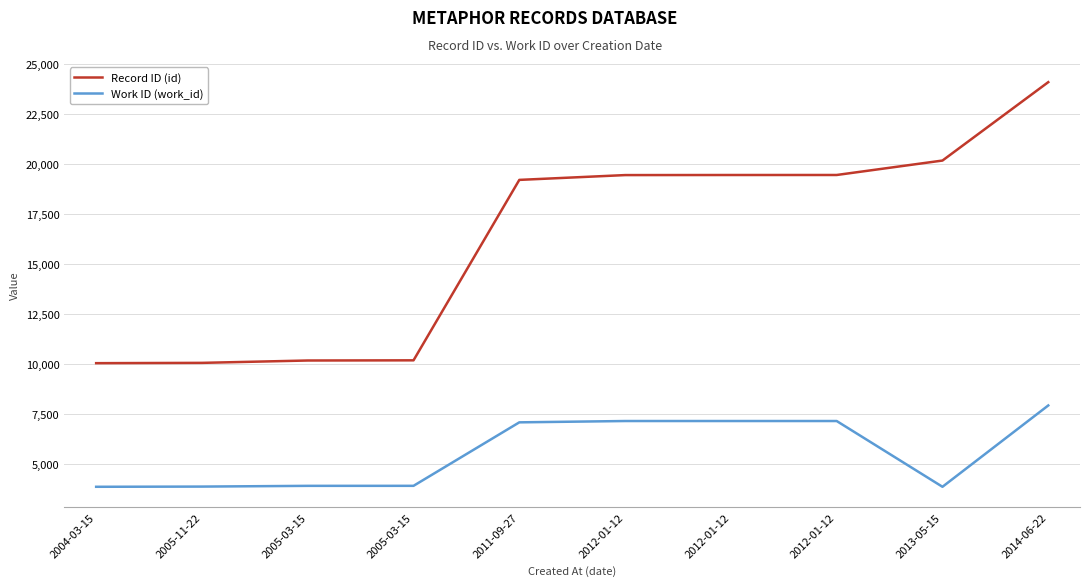

Reading right to left, extract all data points from this chart.

Record ID (id): 24090	20175	19454	19453	19449	19209	10199	10190	10072	10057
Work ID (work_id): 7945	3884	7168	7168	7168	7102	3932	3931	3894	3884